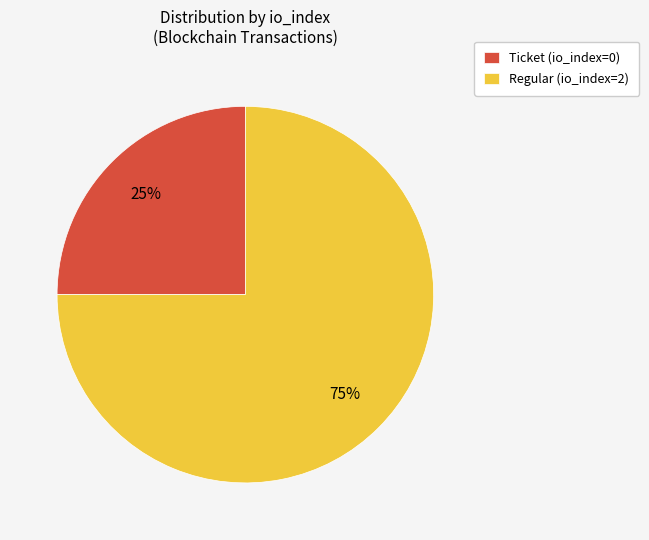

Is it true that Regular (io_index=2) is 85% of the pie?

False